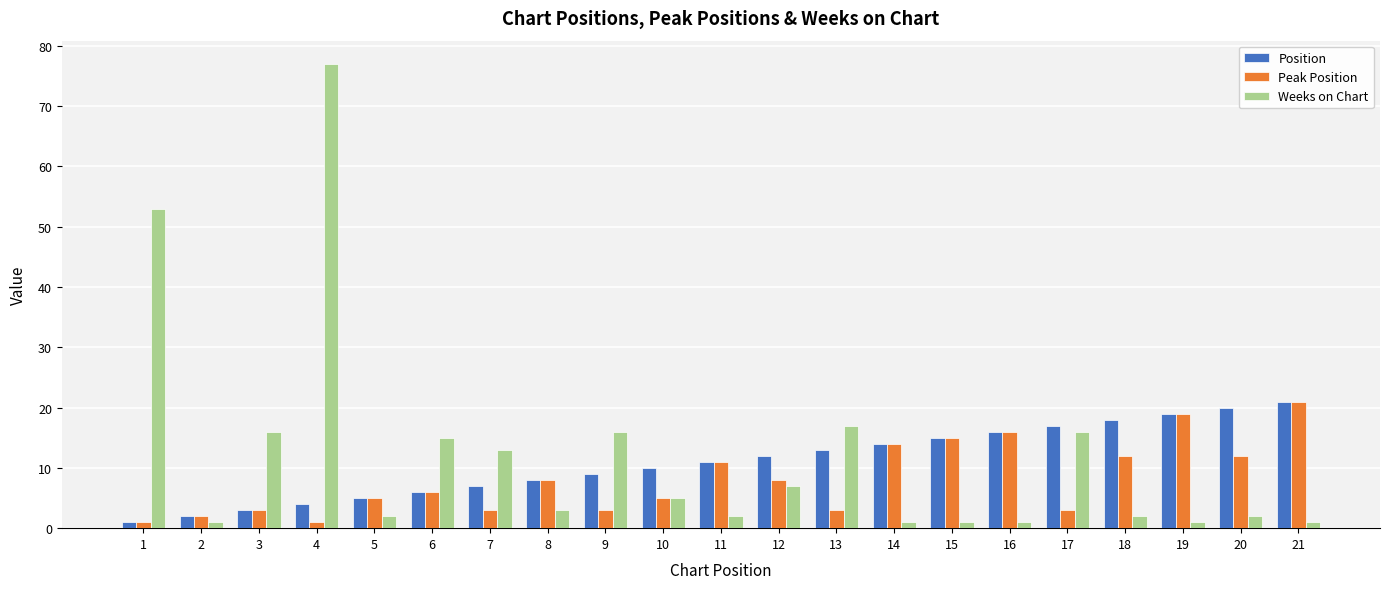

At which category is the sum across all series the highest?

4